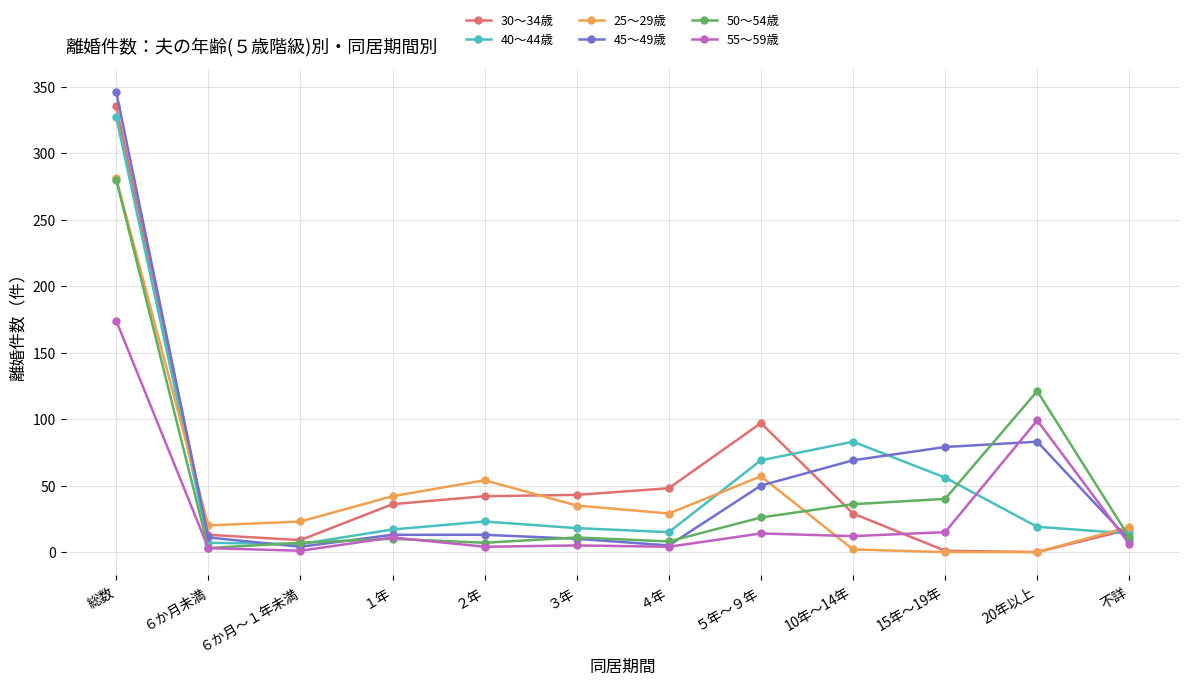

Which series has the largest range (max minus min)?

45～49歳